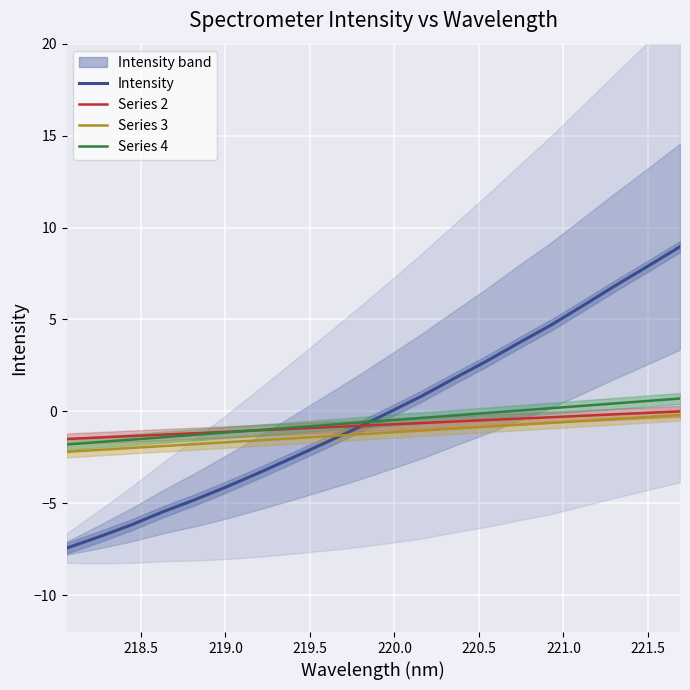

True or false: Series 2 has more than 2 interior local peaks.

False